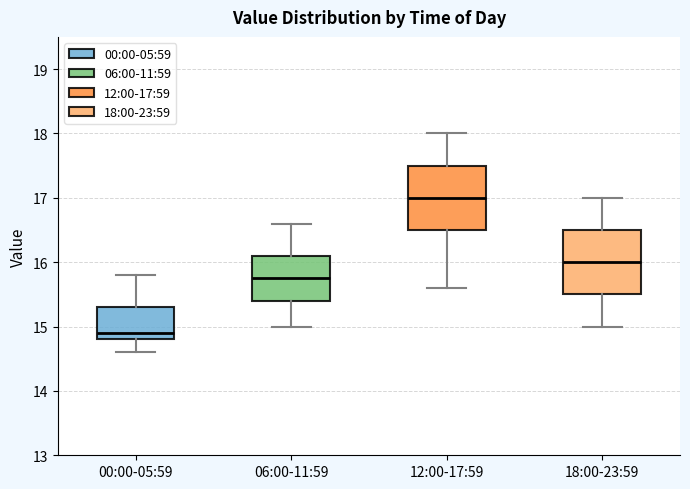

Reading left to right, read every box against the y-axis: the position of its median line, the range the box covers, and the ends of its whiskers. The values are not printed on the chart, so give them approximately, as read against the axis.

00:00-05:59: median 14.9, box 14.8 to 15.3, whiskers 14.6 to 15.8
06:00-11:59: median 15.8, box 15.4 to 16.1, whiskers 15.0 to 16.6
12:00-17:59: median 17.0, box 16.5 to 17.5, whiskers 15.6 to 18.0
18:00-23:59: median 16.0, box 15.5 to 16.5, whiskers 15.0 to 17.0